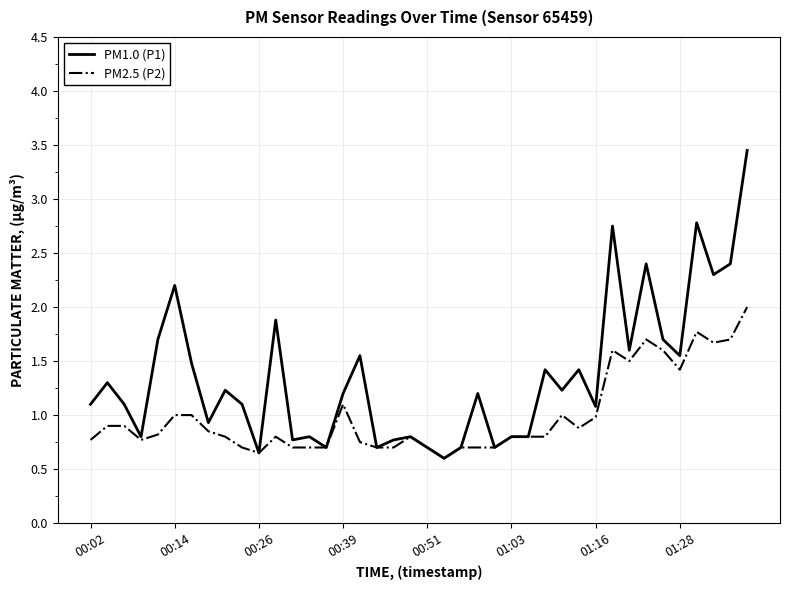

List the series in order of their overall mean, lowest first.

PM2.5 (P2), PM1.0 (P1)